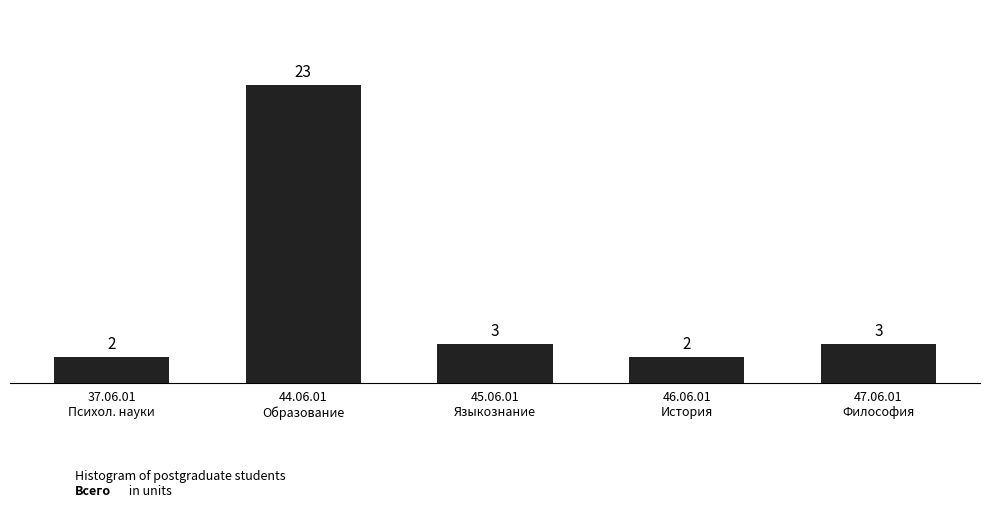

Reading right to left, transcribe all the data shown in this chart.

3	2	3	23	2